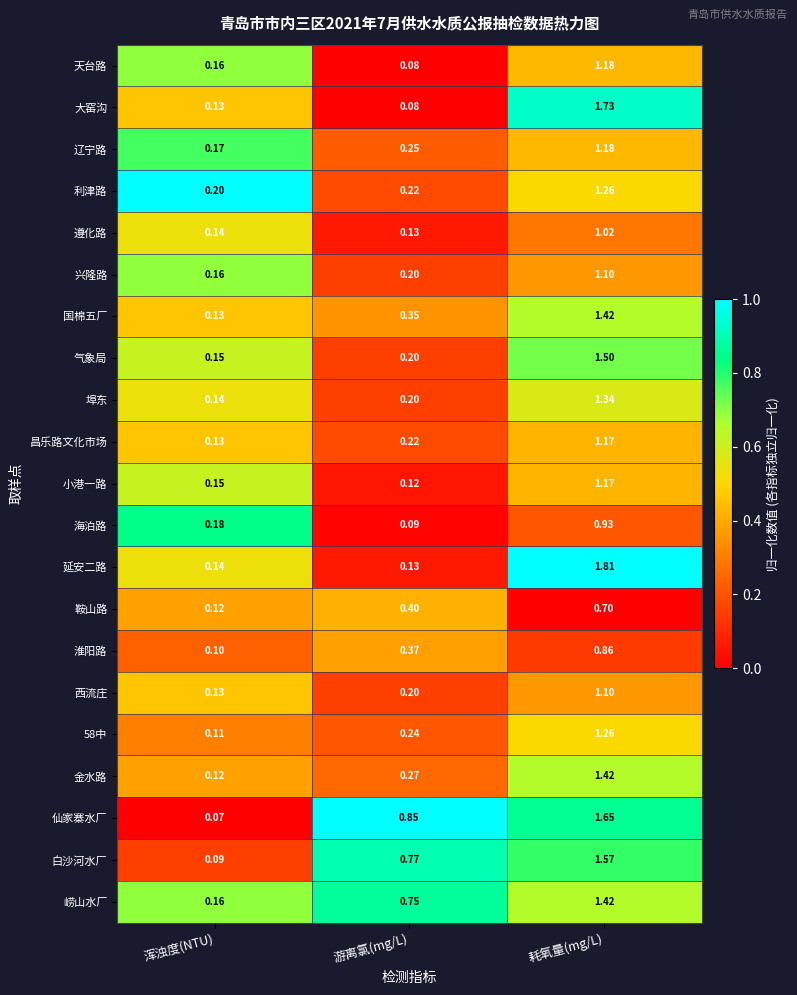

Which series has the widest spread of values?

延安二路